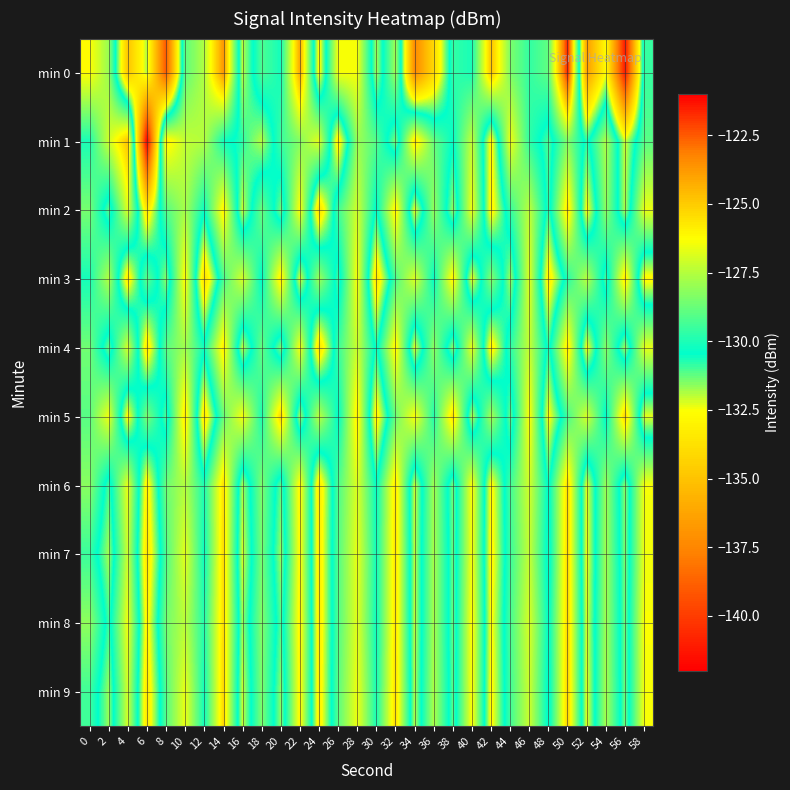

Reading right to left, extract all data points from this chart.

min 0: 58=-129.6	56=-141.2	54=-132.6	52=-136.5	50=-121.5	48=-128.8	46=-129.6	44=-128.4	42=-124.8	40=-130.1	38=-129.6	36=-134.1	34=-137.3	32=-127.8	30=-131.8	28=-126.4	26=-126.4	24=-132.8	22=-124.2	20=-130.1	18=-129.2	16=-132.0	14=-123.7	12=-127.5	10=-128.9	8=-139.1	6=-131.9	4=-134.9	2=-128.0	0=-126.2
min 1: 58=-129.0	56=-132.2	54=-127.6	52=-130.8	50=-128.3	48=-131.1	46=-129.7	44=-126.5	42=-132.9	40=-127.2	38=-130.4	36=-128.8	34=-125.6	32=-131.5	30=-129.1	28=-127.9	26=-133.2	24=-126.7	22=-128.3	20=-129.5	18=-132.0	16=-130.8	14=-130.2	12=-127.5	10=-127.3	8=-125.8	6=-142.0	4=-124.8	2=-127.1	0=-130.0
min 2: 58=-126.6	56=-131.9	54=-128.1	52=-132.7	50=-125.5	48=-130.9	46=-127.3	44=-129.6	42=-133.0	40=-126.4	38=-131.7	36=-128.0	34=-132.4	32=-125.8	30=-130.6	28=-127.0	26=-129.4	24=-133.8	22=-126.2	20=-131.4	18=-128.7	16=-132.1	14=-125.9	12=-130.3	10=-127.7	8=-129.1	6=-133.5	4=-126.8	2=-131.2	0=-128.5
min 3: 58=-132.8	56=-125.6	54=-131.1	52=-127.4	50=-129.8	48=-133.2	46=-126.7	44=-131.8	42=-128.2	40=-132.5	38=-125.9	36=-130.4	34=-126.8	32=-129.2	30=-133.6	28=-126.3	26=-131.0	24=-127.8	22=-132.3	20=-125.7	18=-130.5	16=-126.9	14=-129.3	12=-133.9	10=-126.1	8=-131.6	6=-128.9	4=-133.3	2=-127.5	0=-130.1
min 4: 58=-126.7	56=-131.8	54=-128.2	52=-132.6	50=-125.6	48=-130.8	46=-127.2	44=-129.7	42=-133.1	40=-126.5	38=-131.6	36=-128.1	34=-132.3	32=-125.9	30=-130.7	28=-127.1	26=-129.5	24=-133.7	22=-126.3	20=-131.5	18=-128.8	16=-132.0	14=-125.8	12=-130.2	10=-127.8	8=-129.0	6=-133.4	4=-126.9	2=-131.3	0=-128.6
min 5: 58=-132.3	56=-125.1	54=-130.6	52=-126.9	50=-129.3	48=-132.7	46=-126.2	44=-131.3	42=-127.7	40=-132.0	38=-125.4	36=-129.9	34=-126.3	32=-128.7	30=-133.1	28=-125.8	26=-130.5	24=-127.3	22=-131.8	20=-125.2	18=-130.0	16=-126.4	14=-128.8	12=-133.4	10=-125.6	8=-131.1	6=-128.4	4=-132.8	2=-126.5	0=-129.0
min 6: 58=-126.4	56=-131.6	54=-127.9	52=-132.4	50=-125.3	48=-130.6	46=-127.0	44=-129.4	42=-132.8	40=-126.2	38=-131.4	36=-127.8	34=-132.1	32=-125.6	30=-130.4	28=-126.8	26=-129.2	24=-133.4	22=-126.0	20=-131.2	18=-128.4	16=-131.8	14=-125.5	12=-130.0	10=-127.5	8=-128.7	6=-133.1	4=-126.6	2=-131.0	0=-128.2
min 7: 58=-126.5	56=-131.5	54=-127.8	52=-132.5	50=-125.2	48=-130.8	46=-127.2	44=-129.5	42=-132.9	40=-126.3	38=-131.3	36=-127.7	34=-132.0	32=-125.5	30=-130.2	28=-126.6	26=-129.1	24=-133.3	22=-126.1	20=-131.7	18=-128.5	16=-132.2	14=-125.4	12=-130.3	10=-126.7	8=-129.2	6=-133.6	4=-127.1	2=-131.8	0=-129.5
min 8: 58=-126.3	56=-131.4	54=-127.8	52=-132.3	50=-125.2	48=-130.5	46=-126.9	44=-129.3	42=-132.7	40=-126.1	38=-131.3	36=-127.7	34=-132.0	32=-125.5	30=-130.3	28=-126.7	26=-129.1	24=-133.3	22=-125.9	20=-131.1	18=-128.3	16=-131.7	14=-125.4	12=-129.9	10=-127.4	8=-128.6	6=-133.0	4=-126.5	2=-130.9	0=-128.1
min 9: 58=-126.4	56=-131.4	54=-127.7	52=-132.4	50=-125.1	48=-130.7	46=-127.1	44=-129.4	42=-132.8	40=-126.2	38=-131.2	36=-127.6	34=-131.9	32=-125.4	30=-130.1	28=-126.5	26=-129.0	24=-133.2	22=-126.0	20=-131.6	18=-128.4	16=-132.1	14=-125.3	12=-130.2	10=-126.6	8=-129.1	6=-133.5	4=-127.0	2=-131.7	0=-129.4